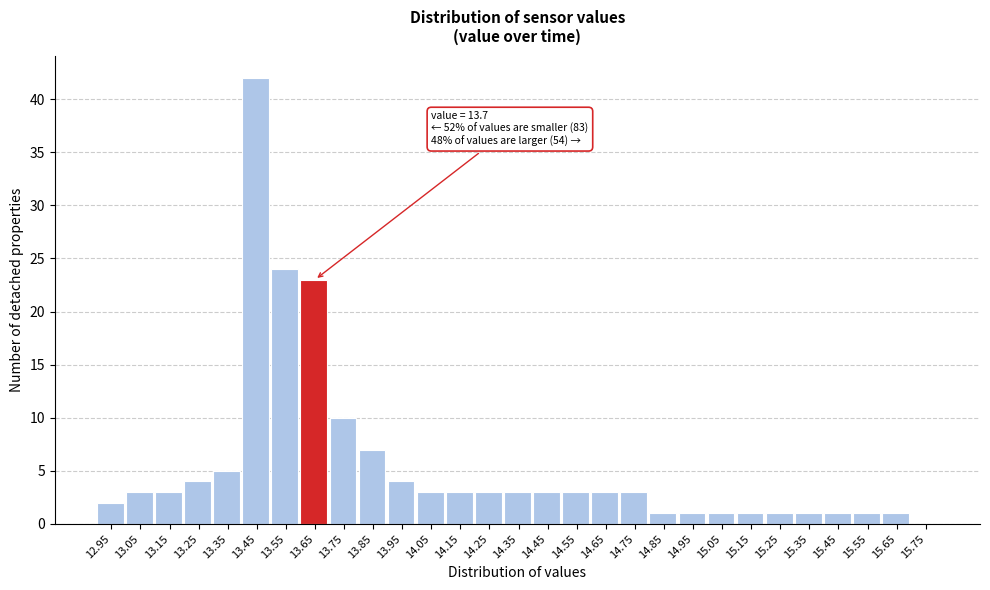

Reading right to left, list all the values displayed in this chart.

15.75=0	15.65=1	15.55=1	15.45=1	15.35=1	15.25=1	15.15=1	15.05=1	14.95=1	14.85=1	14.75=3	14.65=3	14.55=3	14.45=3	14.35=3	14.25=3	14.15=3	14.05=3	13.95=4	13.85=7	13.75=10	13.65=23	13.55=24	13.45=42	13.35=5	13.25=4	13.15=3	13.05=3	12.95=2